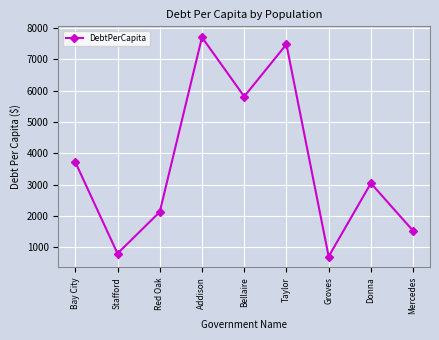

At which label is the value closest to 4201?

Bay City